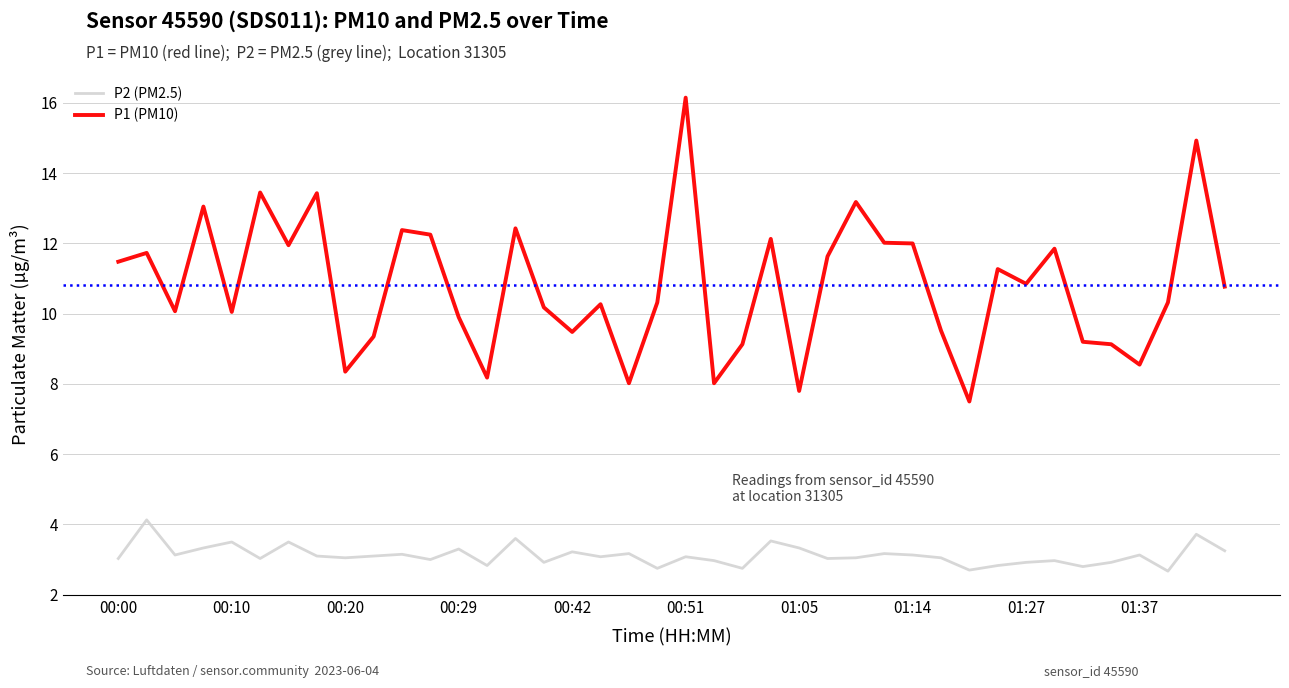

True or false: P2 (PM2.5) and P1 (PM10) intersect in this chart.

False